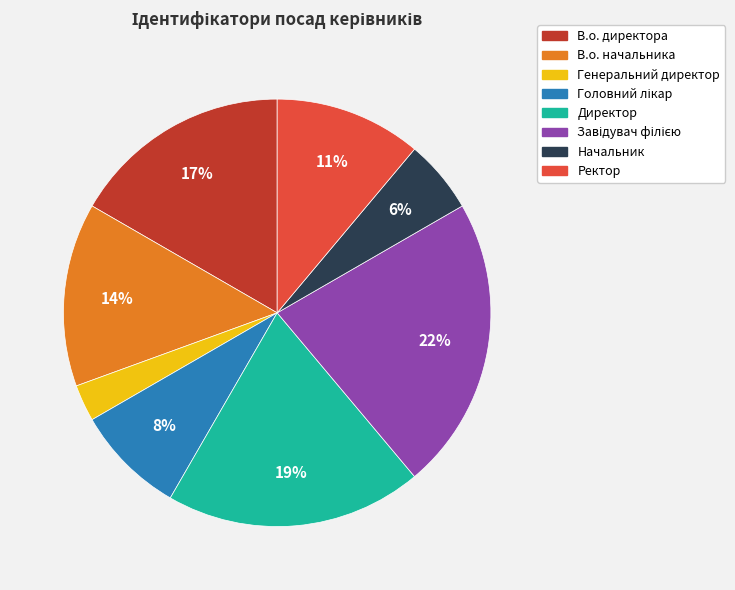

The В.о. директора slice represents 17% of the pie. True or false?

True